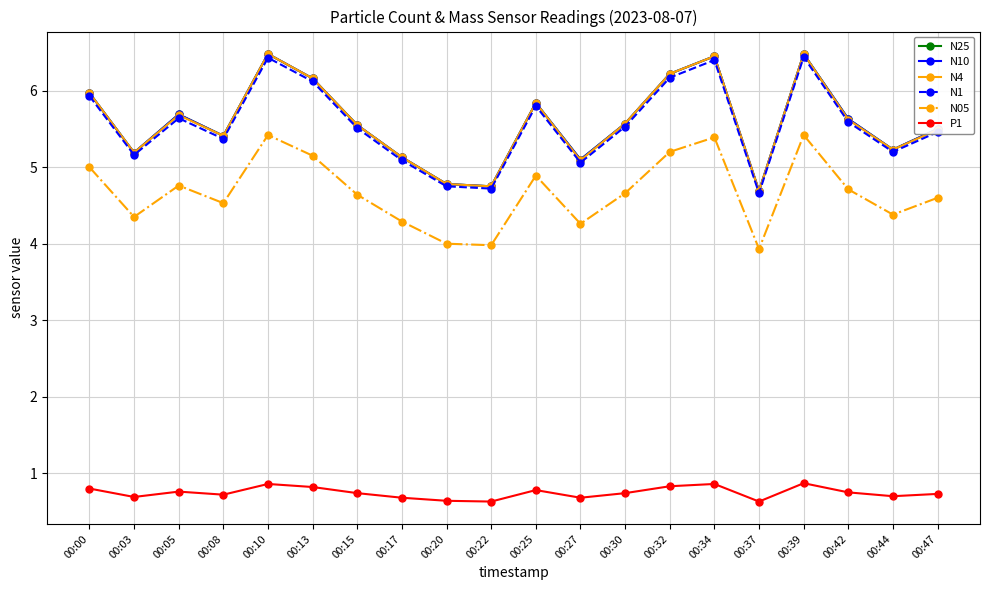

Is this an area chart (filled region under the line)?

No